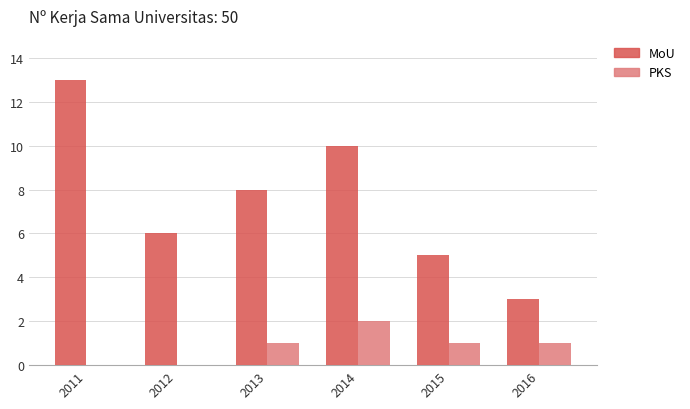

Which series has the largest range (max minus min)?

MoU